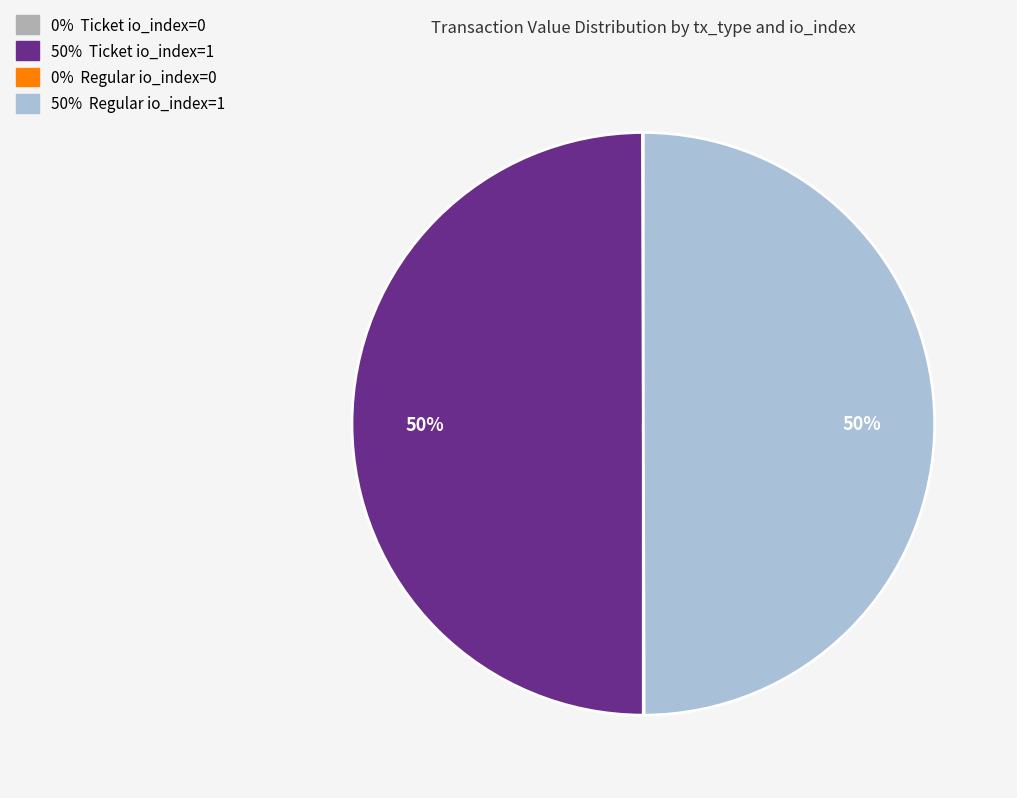

To the nearest percent, what is the average slice percentage?

25%